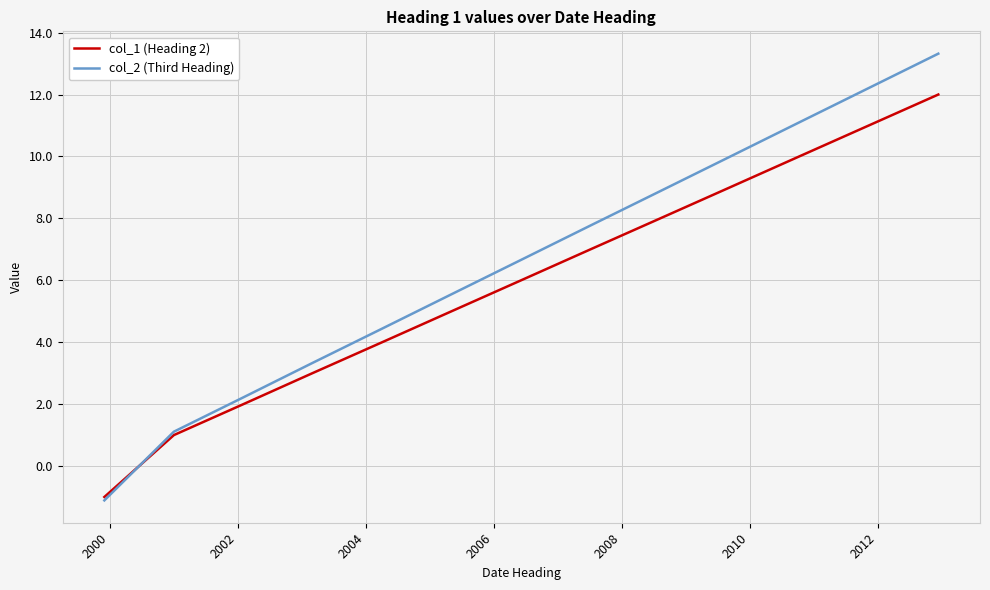

True or false: col_1 (Heading 2) has more than 1 points higher than both neighbors.

False